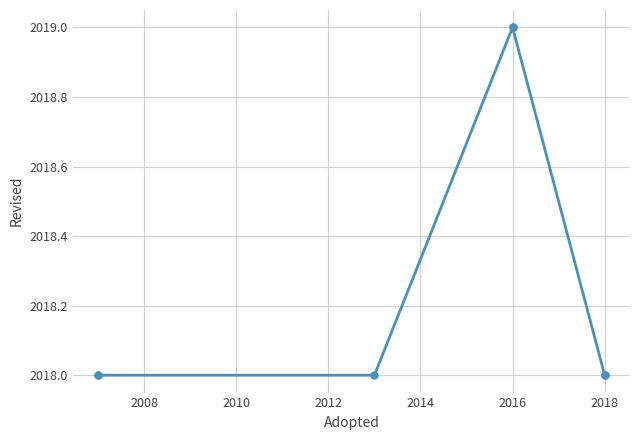

What is the difference between the second highest and minimum values?

1